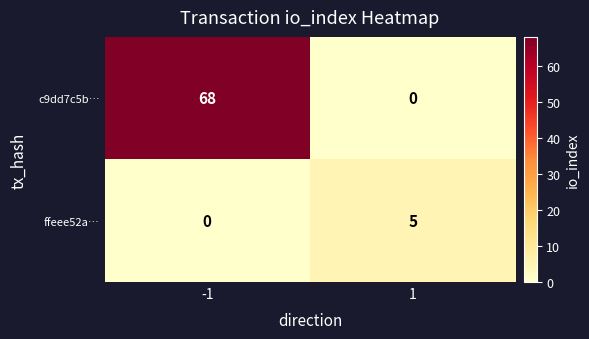

What is the difference between the maximum and minimum values in the ffeee52a… series?

5